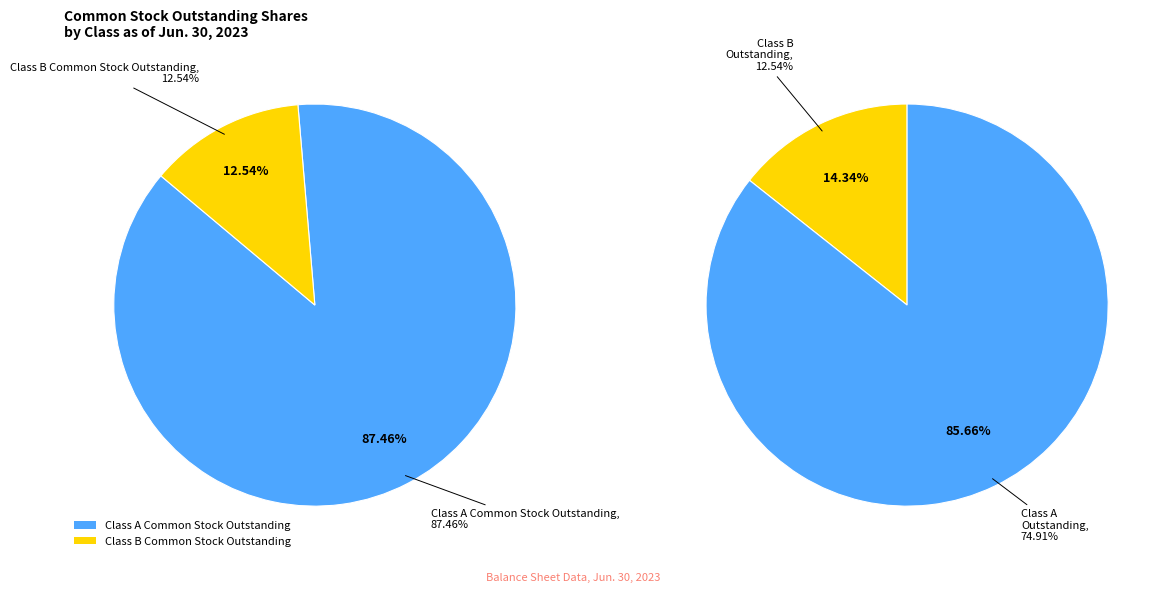

Count the number of slices in the pie.

2